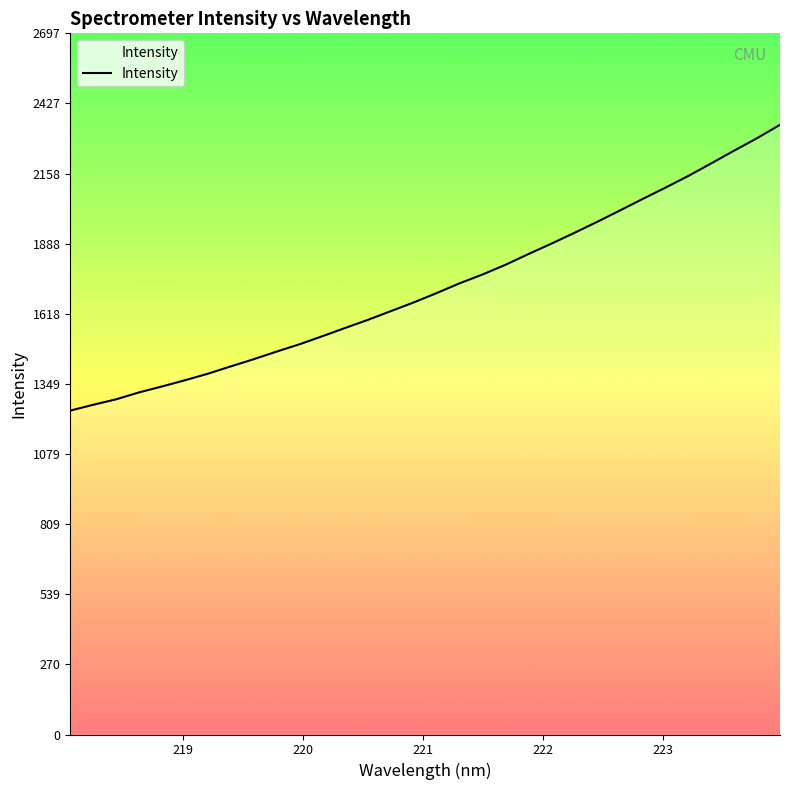

How many series are shown in this chart?

1